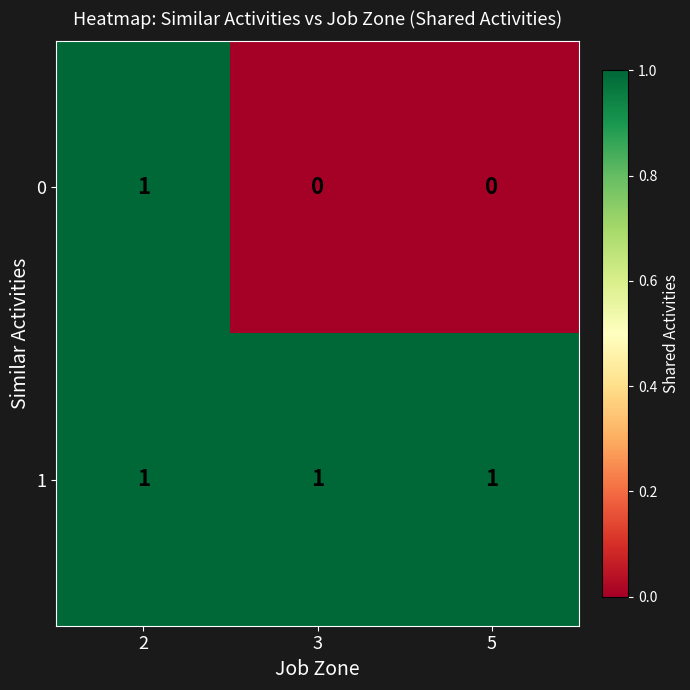

Reading left to right, transcribe all the data shown in this chart.

0: 2=1	3=0	5=0
1: 2=1	3=1	5=1